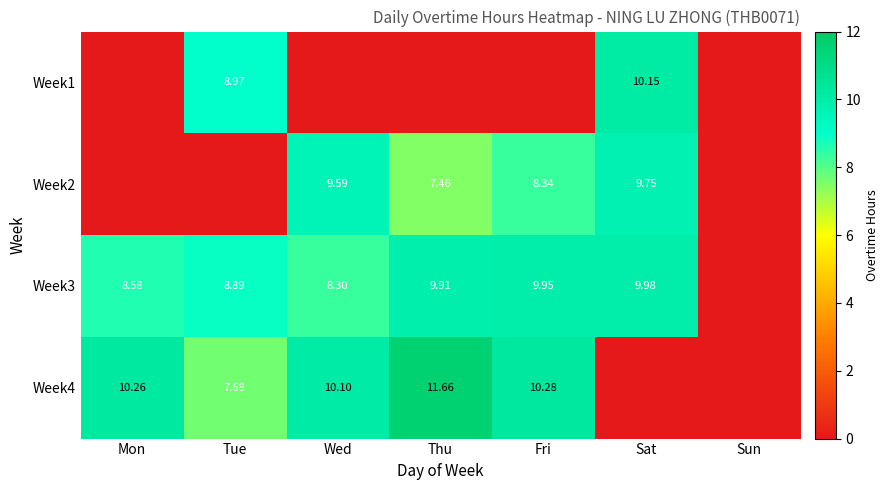

How many data points does each series have?

7